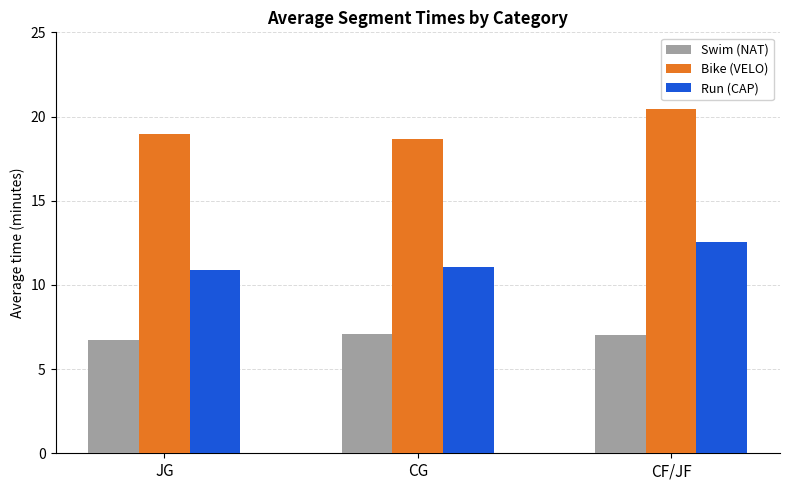

At which category does the chart reach its peak across all series?

CF/JF